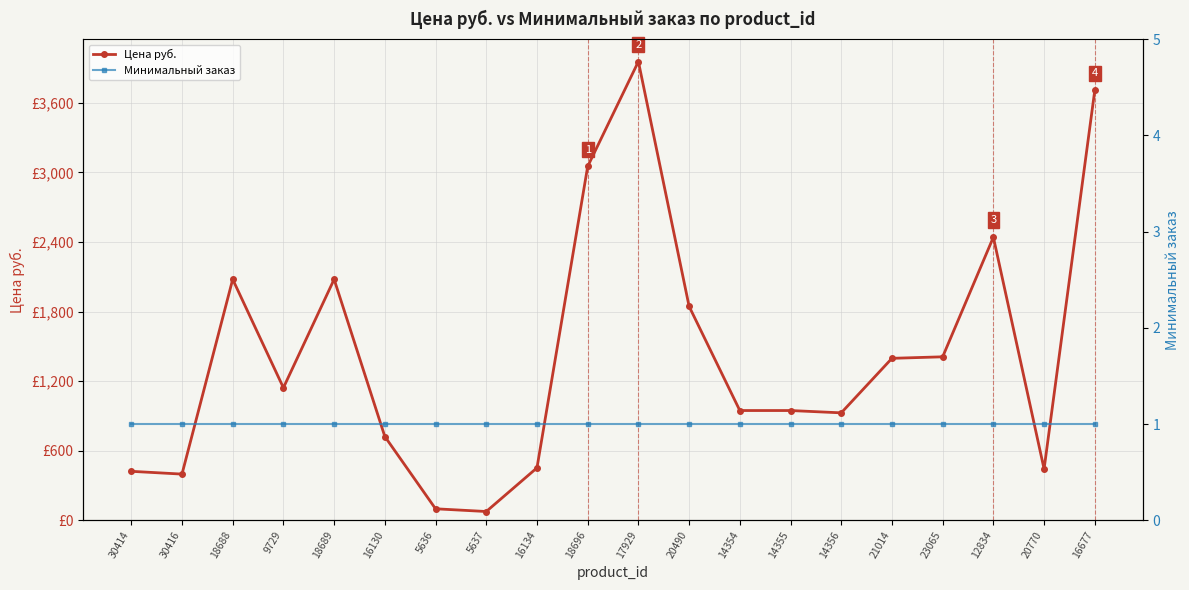

The Цена руб. series shows 464.3 at 16130. True or false?

False